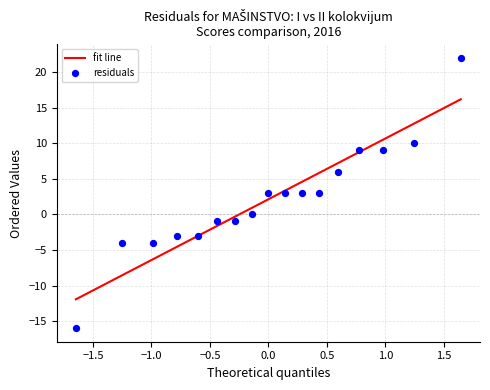

What is the range of Y values (max minus min)?

38